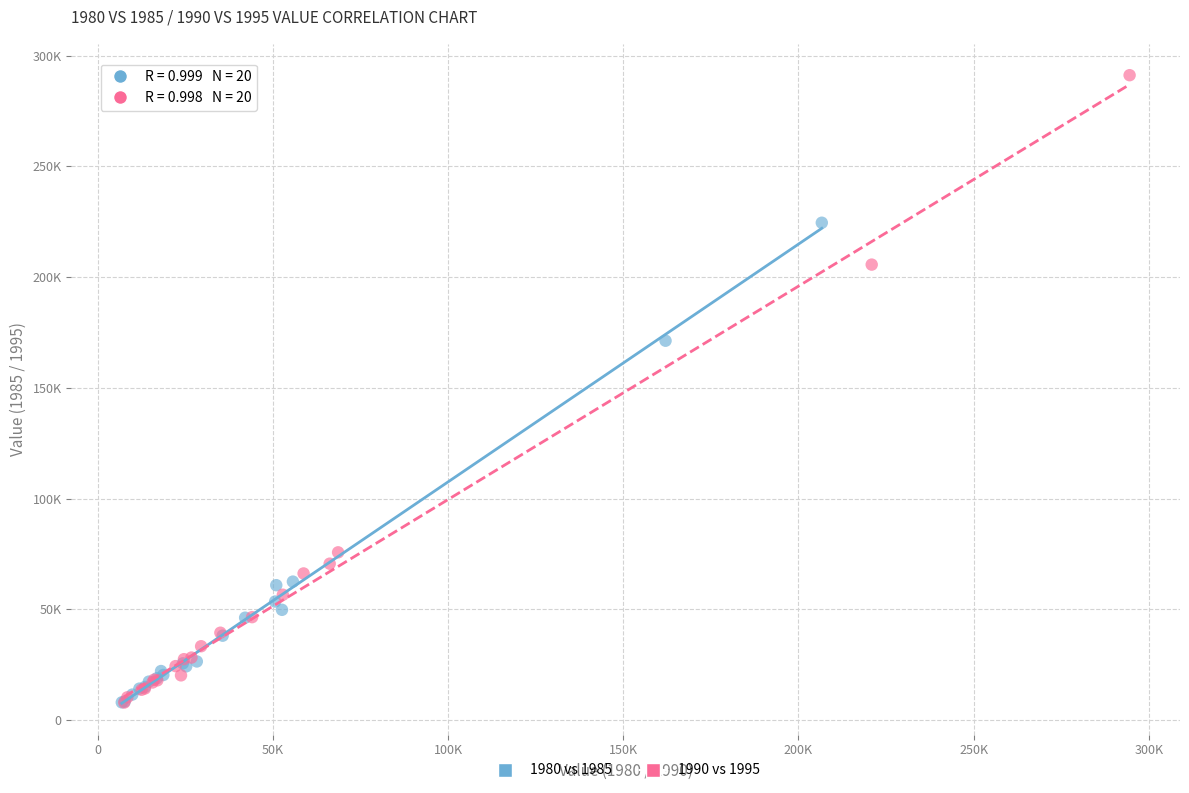

What are all the series names shown in the legend?

1980 vs 1985, 1990 vs 1995